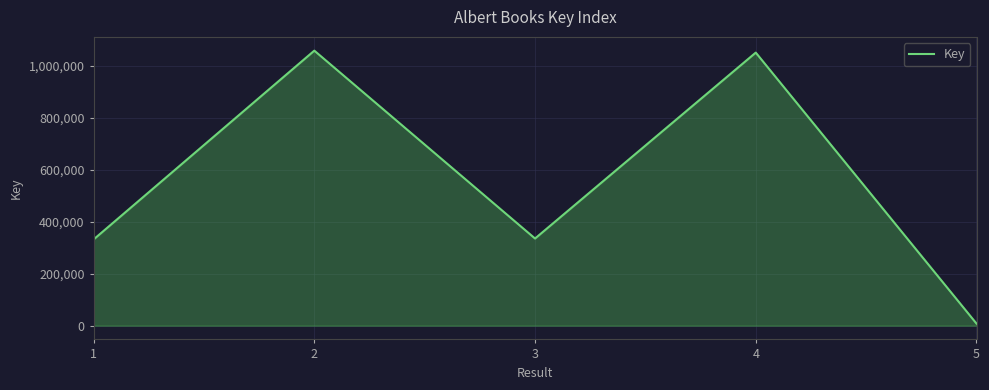

Where is the first local minimum?

3